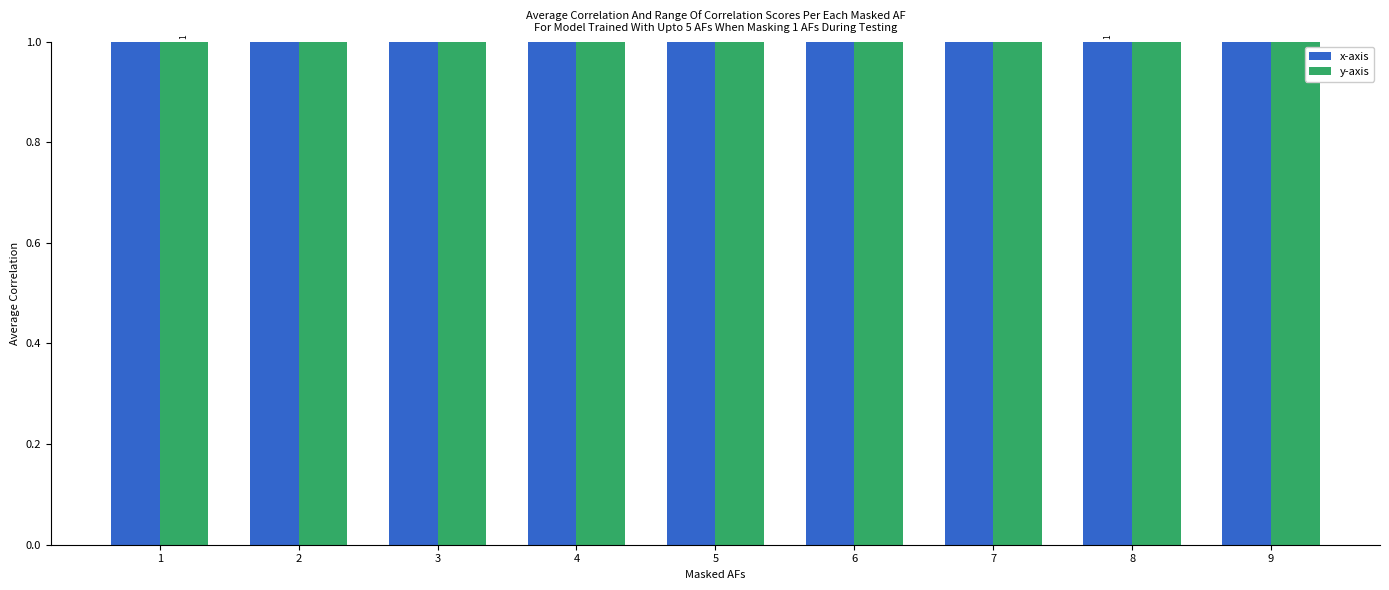

Rank the series at 6 from highest to lowest value.

y-axis, x-axis